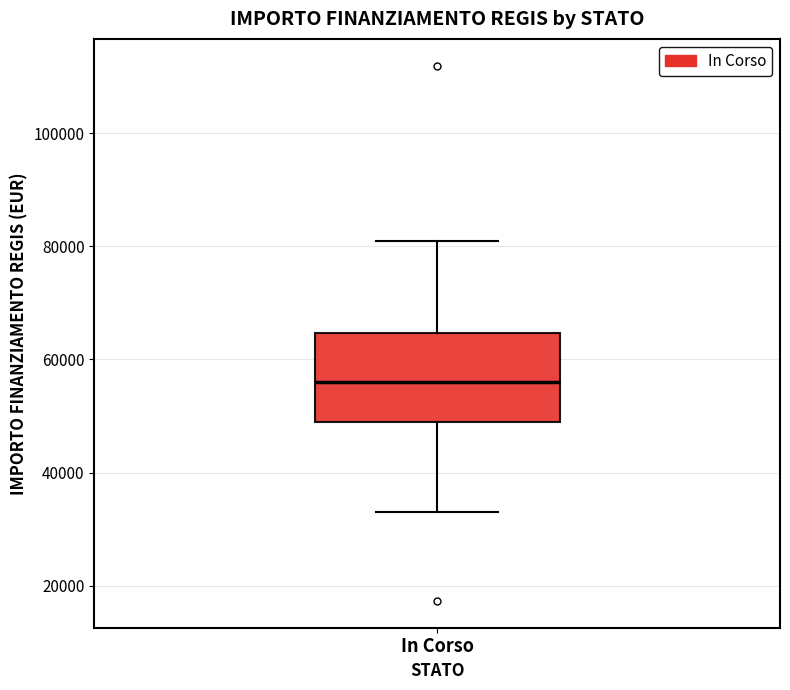

Transcribe this box plot: give where the median line is, the range the box spans, and where the two whiskers end, as read against the y-axis. The values are not printed on the chart, so give them approximately, as read against the axis.

median 56000, box 50000 to 64000, whiskers 32000 to 80000